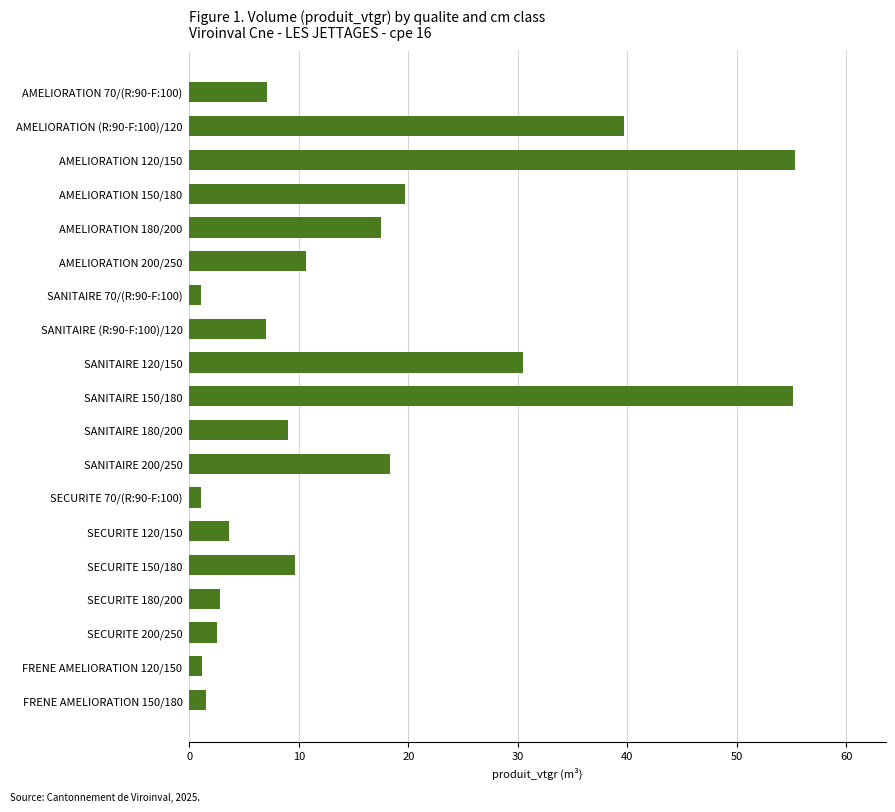

Are the bars grouped side by side (vs. stacked)?

No